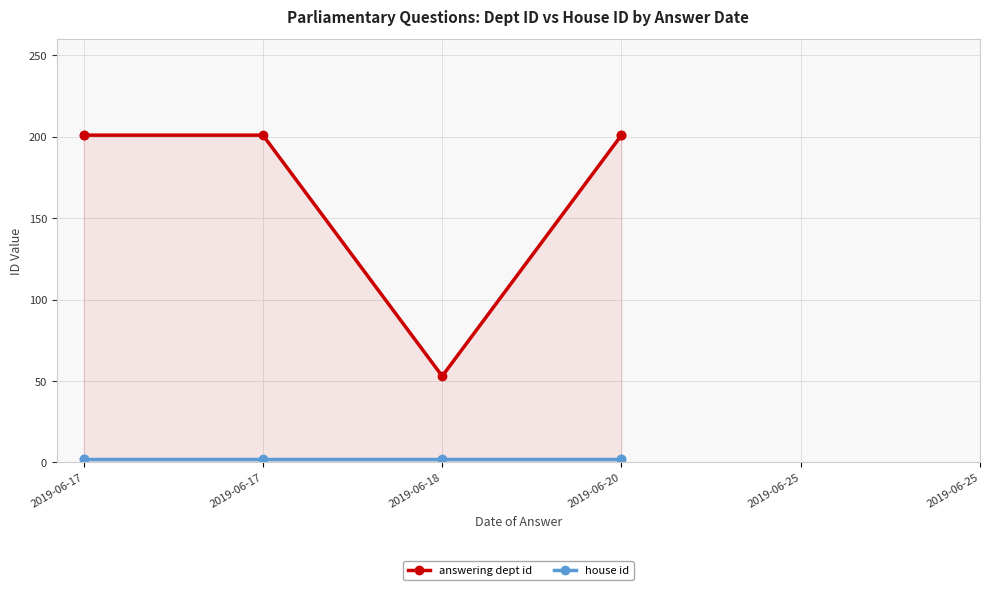

At which label is house id closest to 2?

2019-06-17